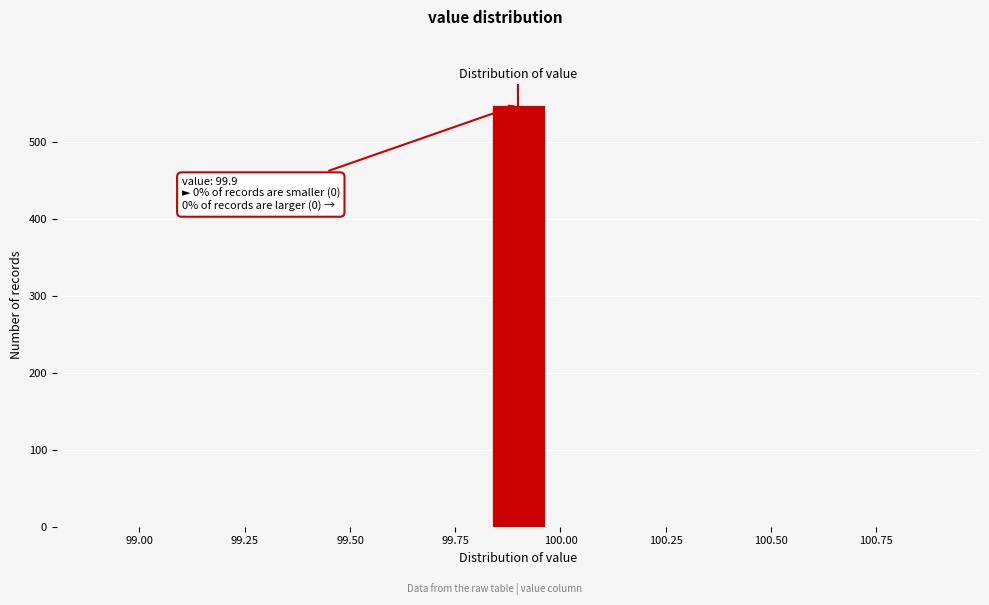

Around what value on the x-axis is the tallest bar? Give the approximate position of its centre, as read against the axis.

99.90